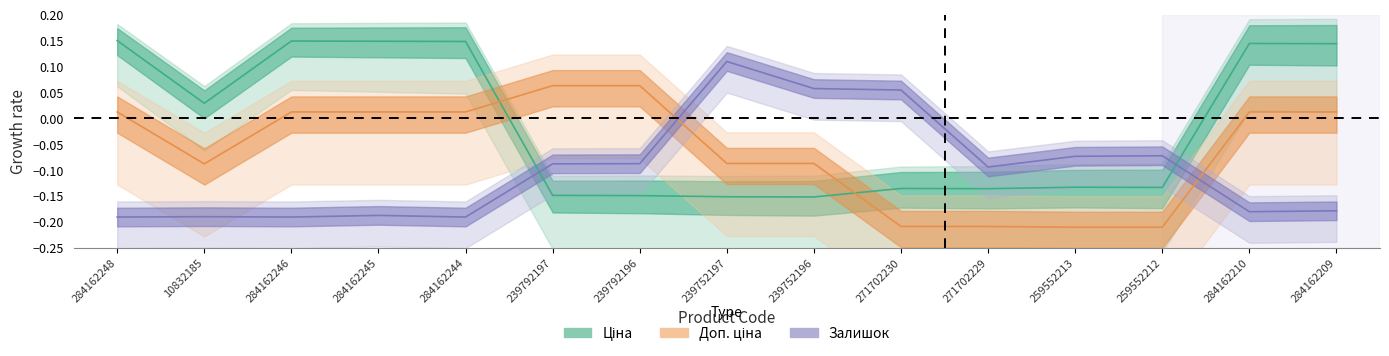

What is the difference between the second highest and second lowest values in the Доп. ціна series?

0.3